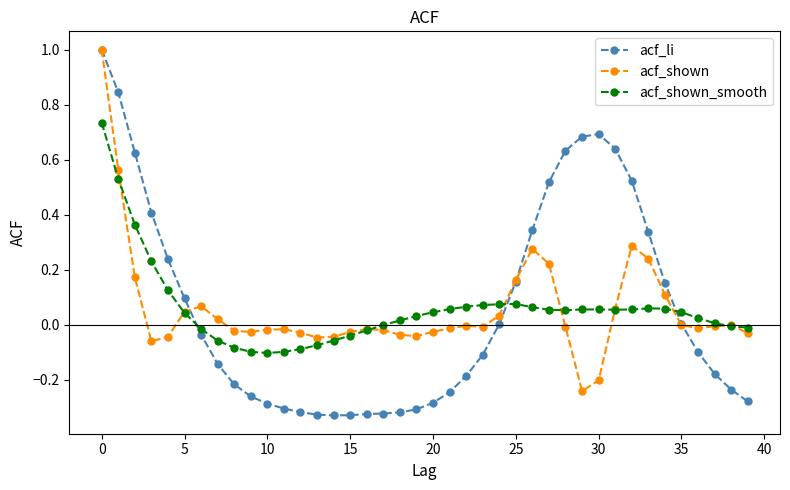

Which series ends up on top after the final intersection of acf_shown and acf_shown_smooth?

acf_shown_smooth